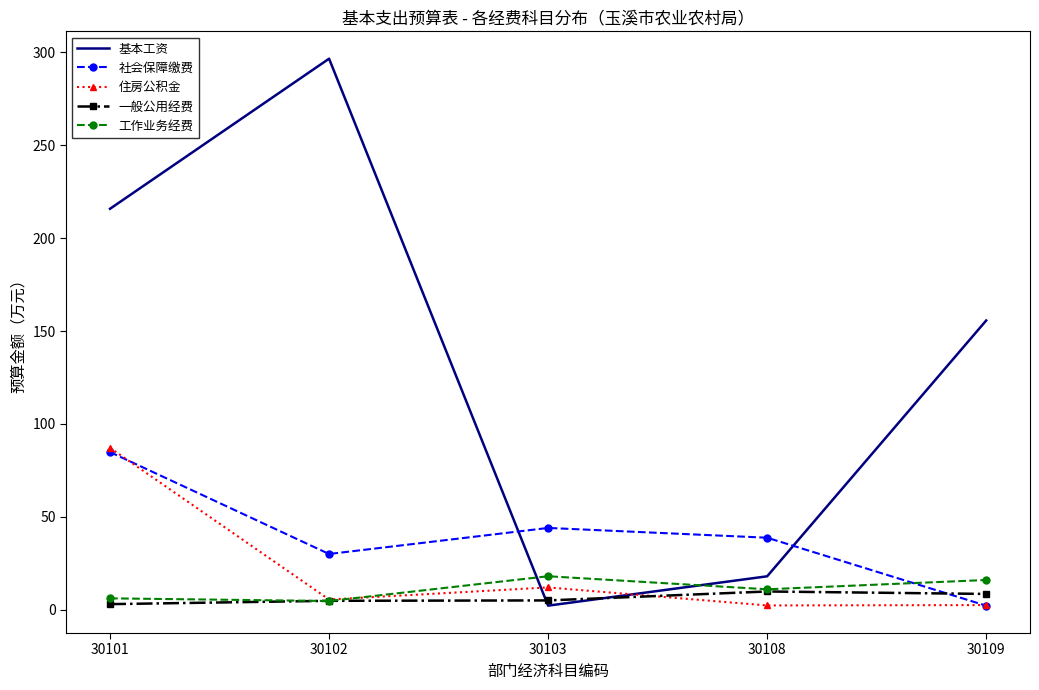

Which series changed the most between 30101 and 30103?

基本工资